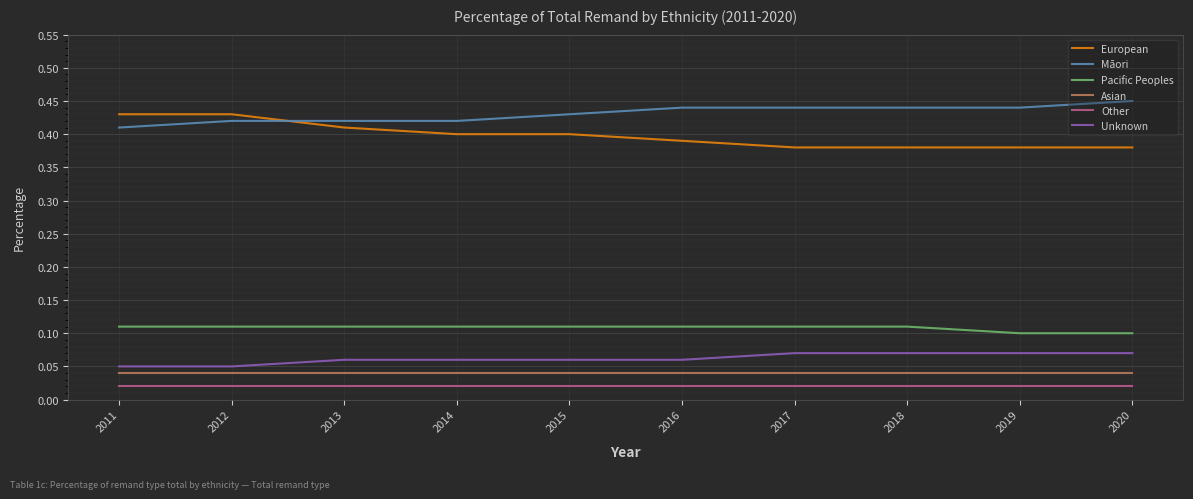

The European series shows 0.4 at 2019. True or false?

True